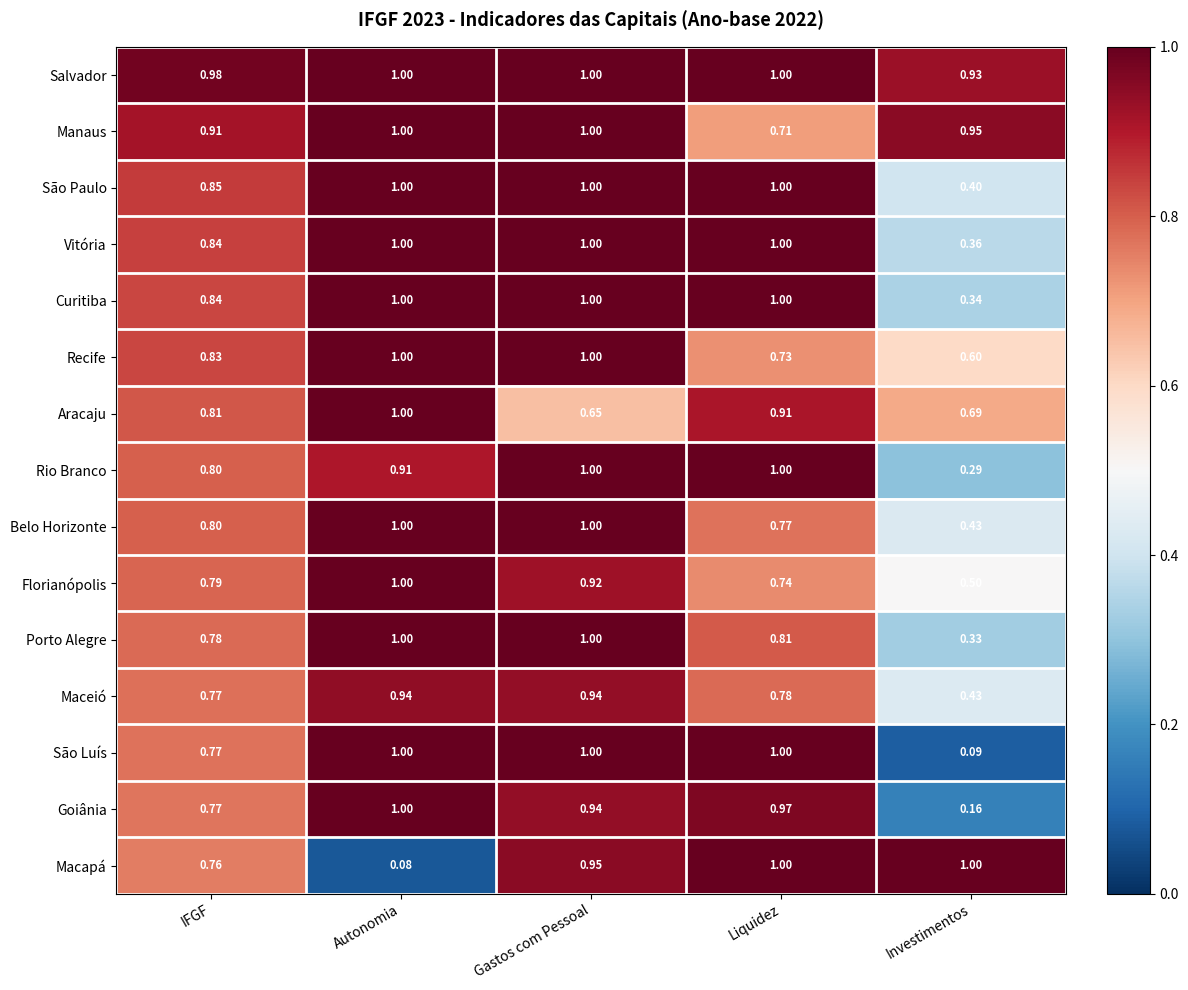

At which label does São Paulo reach its minimum?

Investimentos